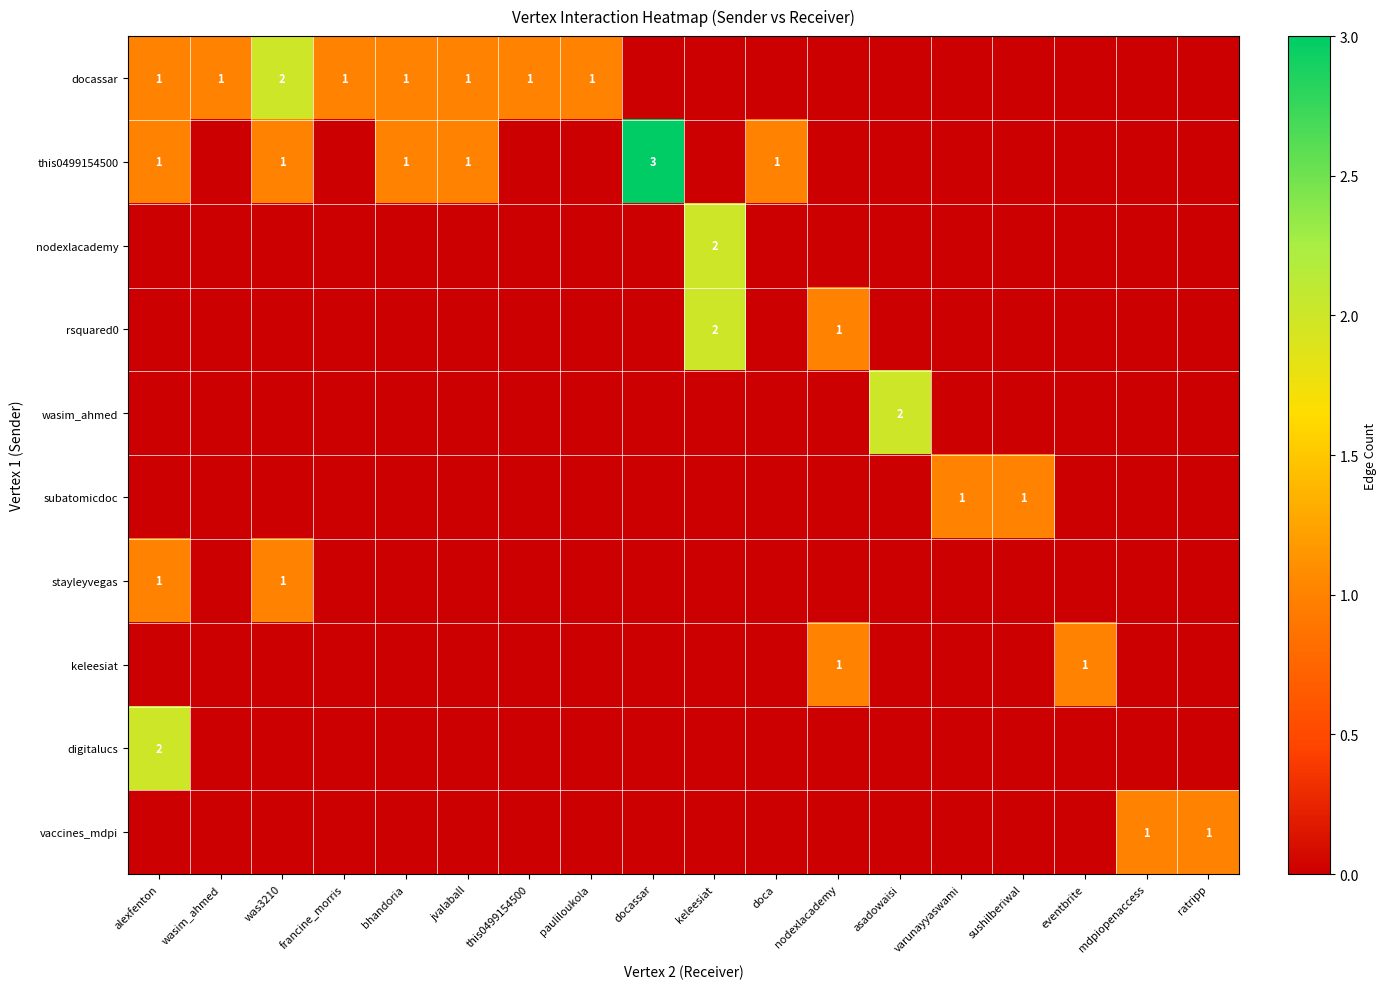

True or false: wasim_ahmed has a value of 3 at asadowaisi.

False